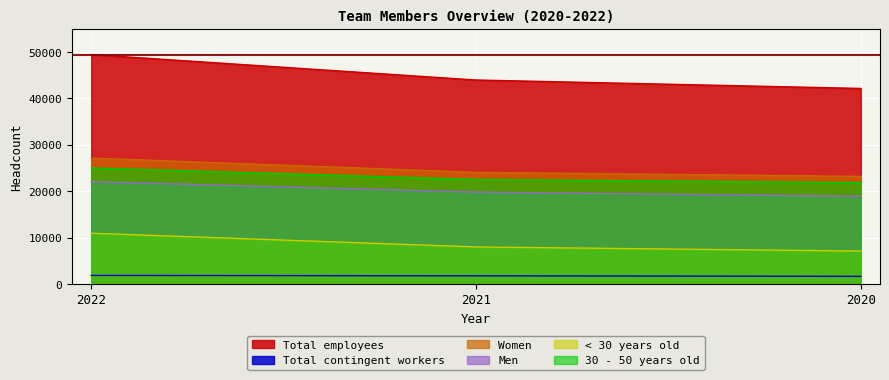

Reading right to left, transcribe all the data shown in this chart.

Total employees: 2020=42157	2021=43975	2022=49453
Total contingent workers: 2020=1657	2021=1779	2022=1864
Women: 2020=23204	2021=24074	2022=27148
Men: 2020=18912	2021=19819	2022=22068
< 30 years old: 2020=7109	2021=8000	2022=10952
30 - 50 years old: 2020=21873	2021=22546	2022=25028